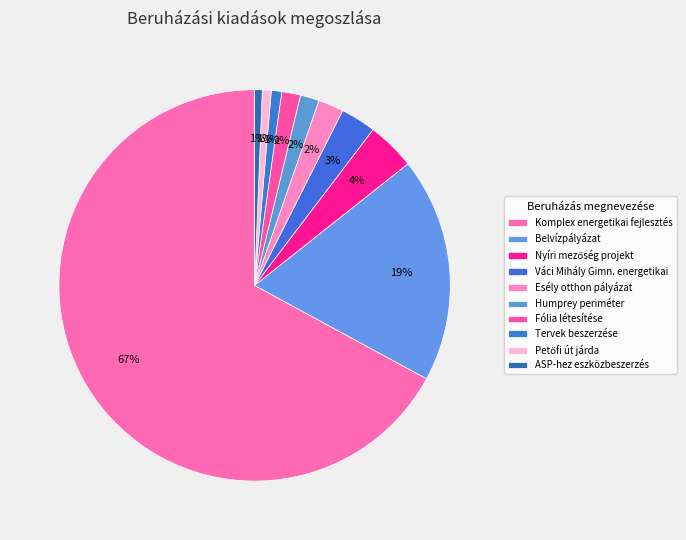

Which slice is the smallest?

ASP-hez eszközbeszerzés